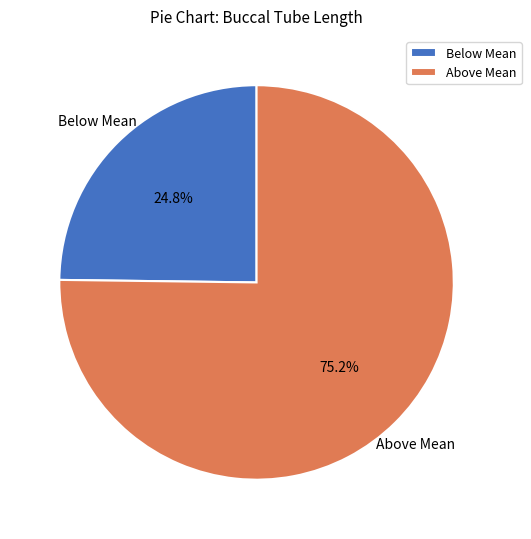

What is the ratio of the value at Above Mean to the value at Below Mean?

3.0